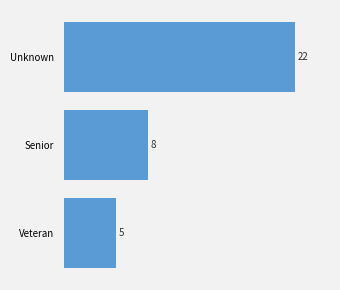

Which category has the highest value across all series?

Unknown